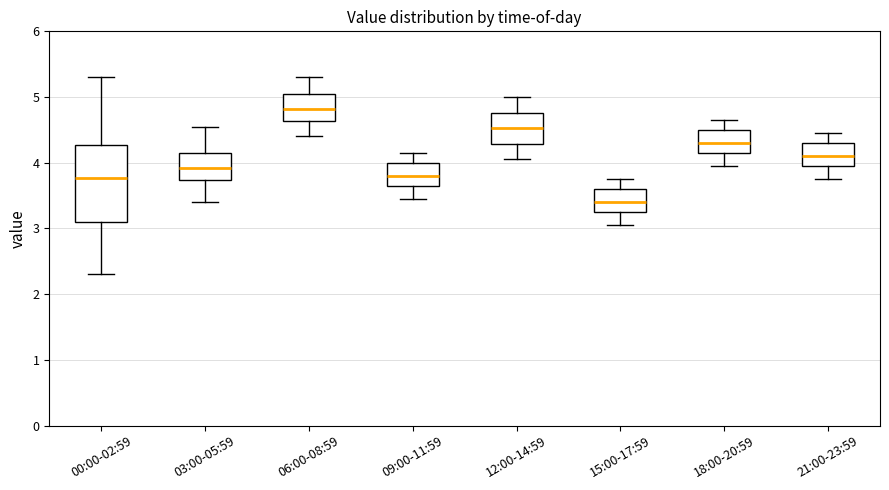

Comparing the boxes themselves (not the whiskers), which one is the tallest?

00:00-02:59